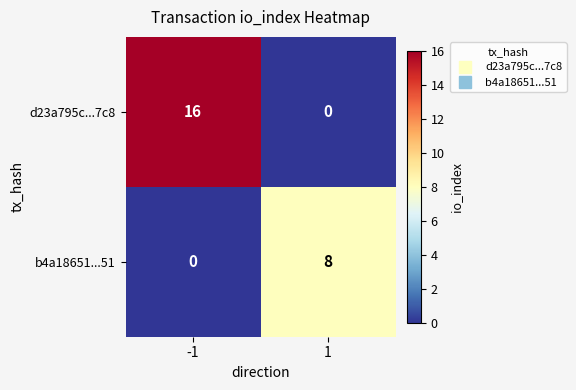

At which category is the sum across all series the highest?

-1